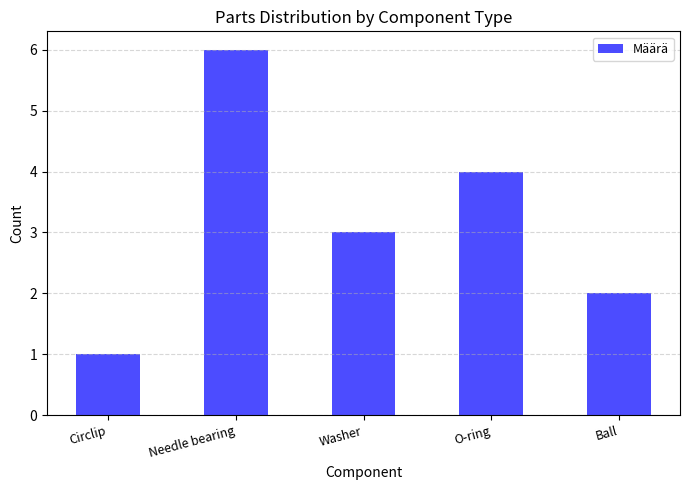

Rank the categories by value from highest to lowest.

Needle bearing, O-ring, Washer, Ball, Circlip